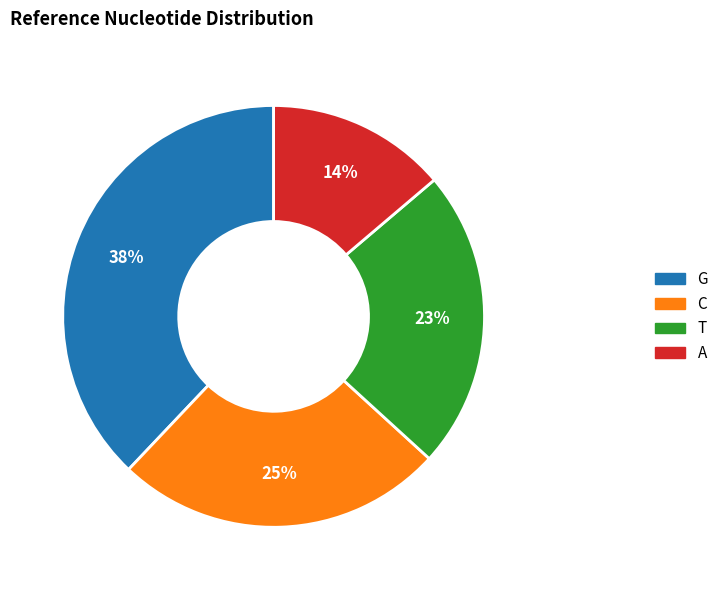

What is the smallest slice in the pie chart?

A